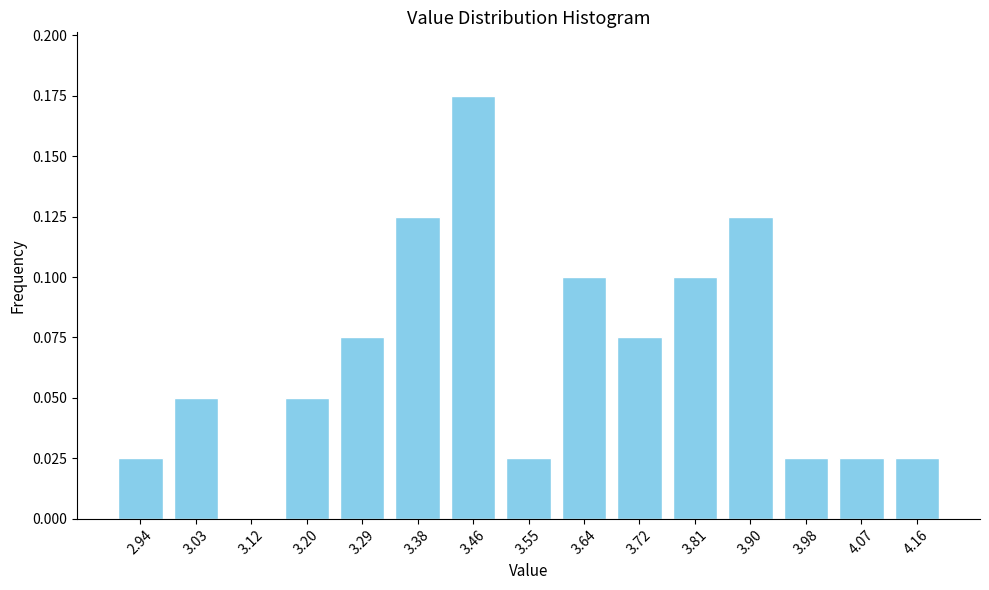

Which has a higher value, 4.16 or 3.12?

4.16